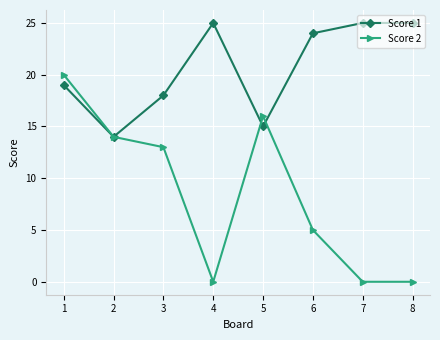

How many distinct data groups are displayed?

2